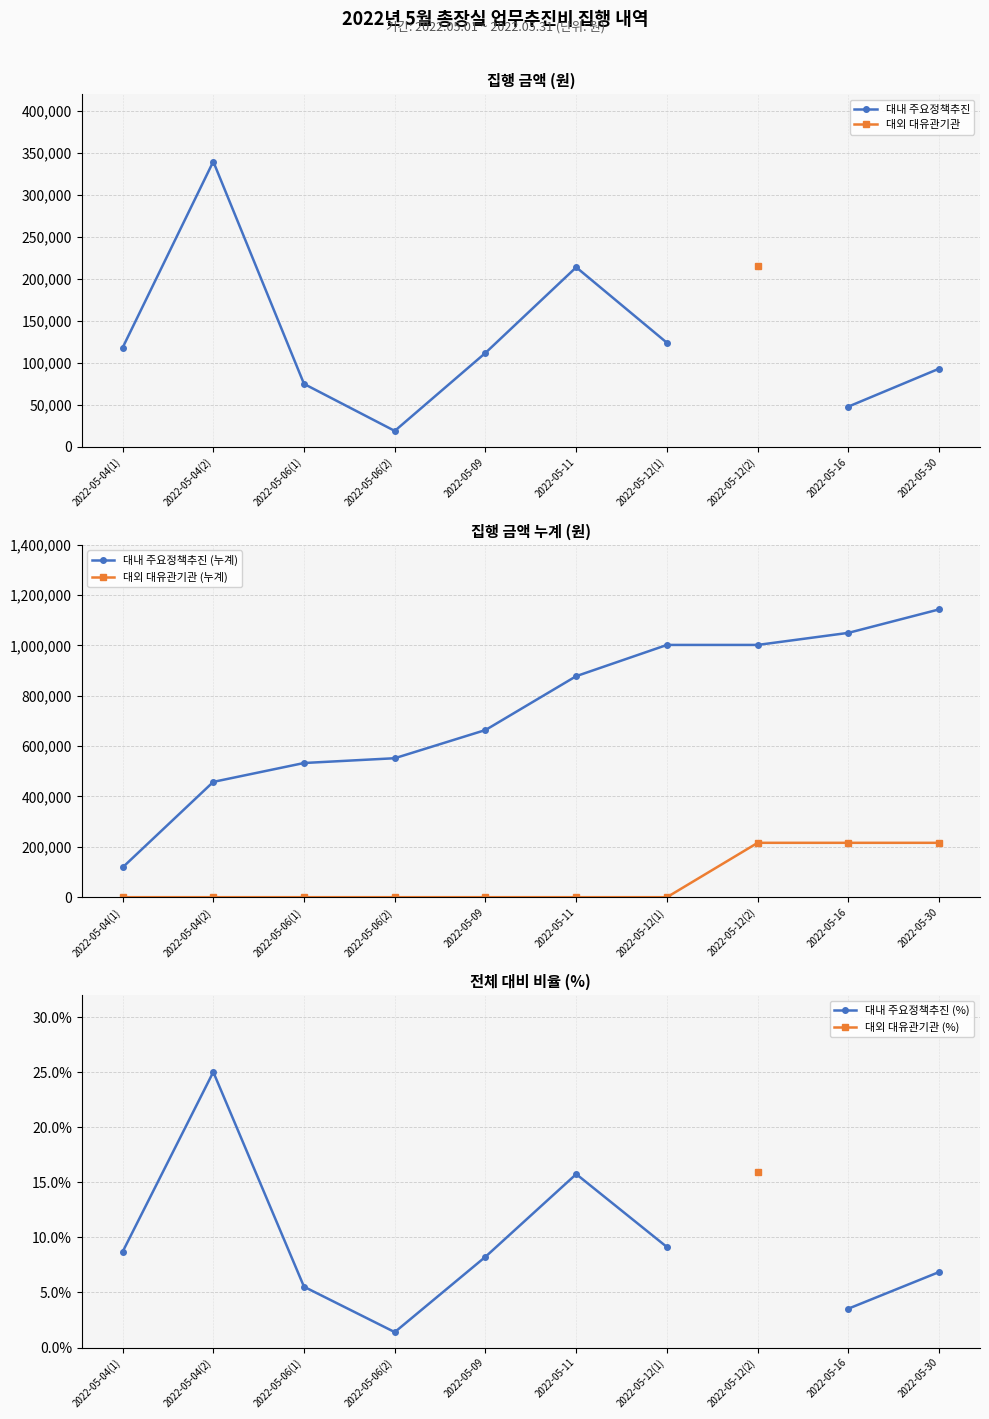

What are all the series names shown in the legend?

대내 주요정책추진, 대외 대유관기관, 대내 주요정책추진 (누계), 대외 대유관기관 (누계), 대내 주요정책추진 (%), 대외 대유관기관 (%)